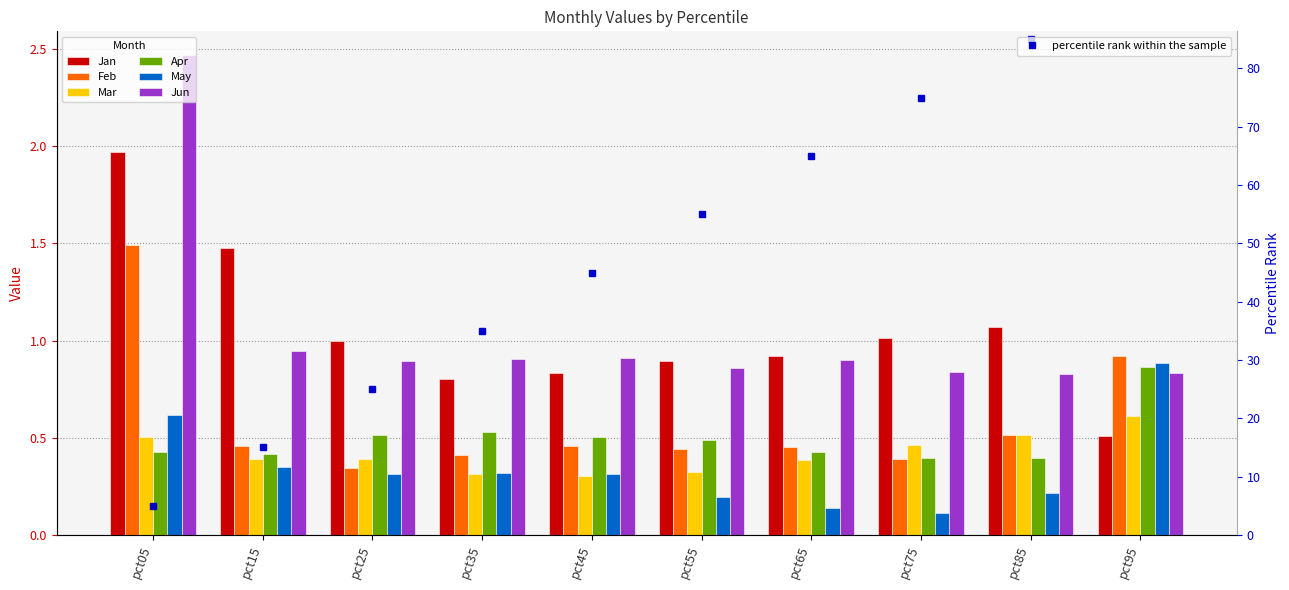

At which category is the sum across all series the highest?

pct05